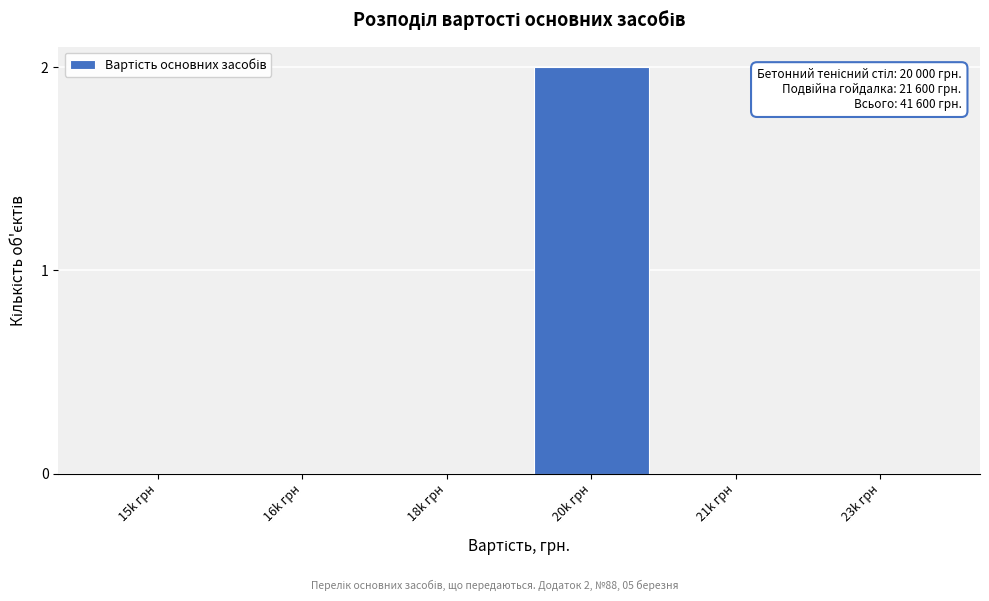

Reading left to right, list all the values displayed in this chart.

15k грн=0	16k грн=0	18k грн=0	20k грн=2	21k грн=0	23k грн=0